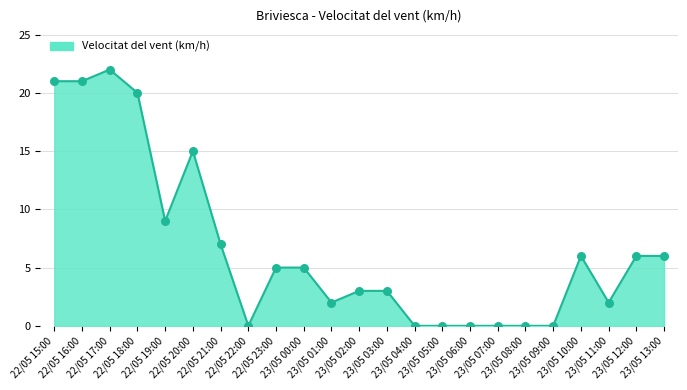

Between 23/05 03:00 and 22/05 16:00, which is larger?

22/05 16:00